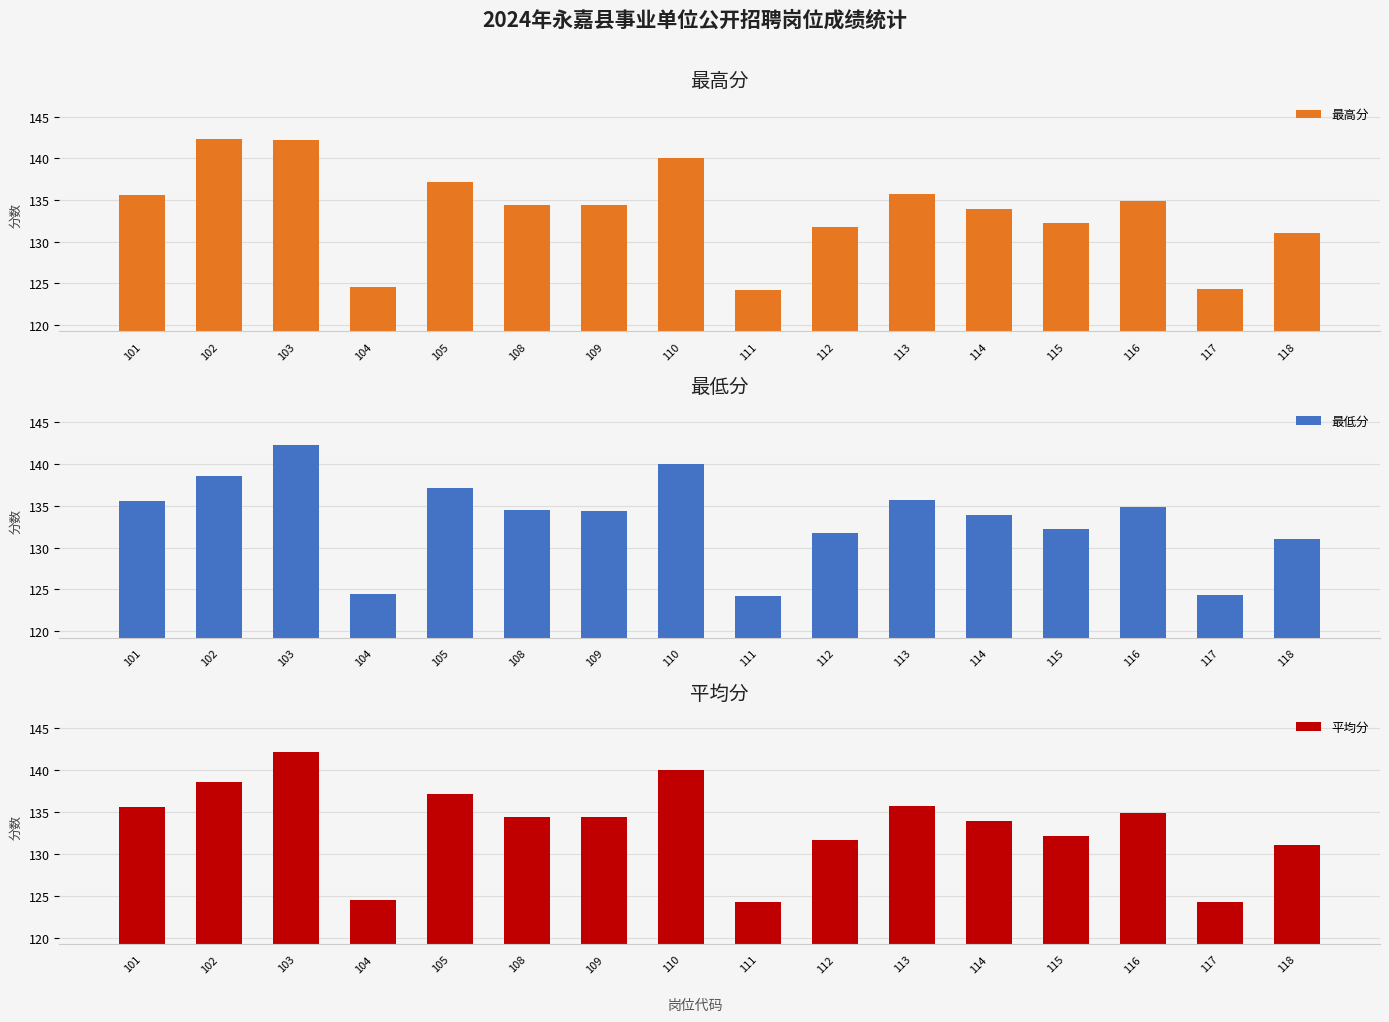

Which category has the lowest value across all series?

111